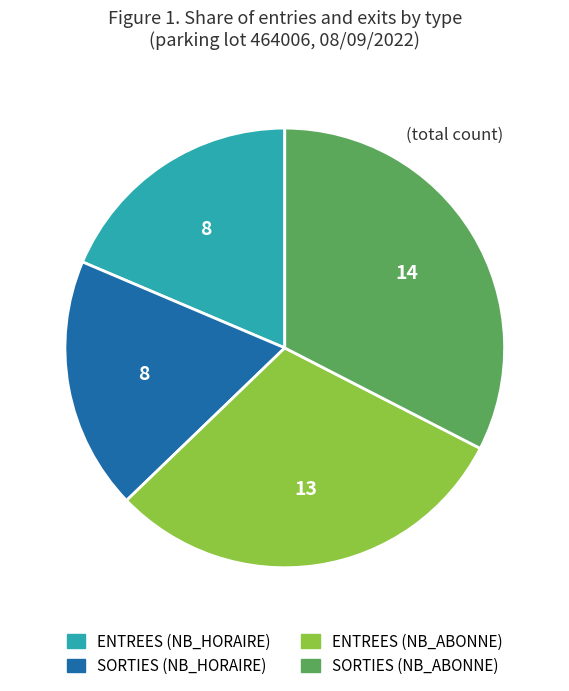

Count the number of slices in the pie.

4